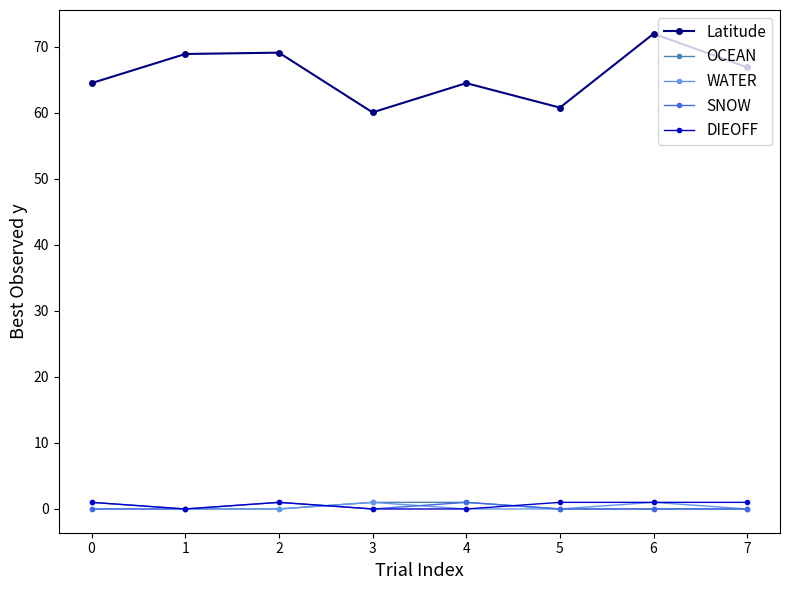

True or false: SNOW and Latitude cross at least once.

False